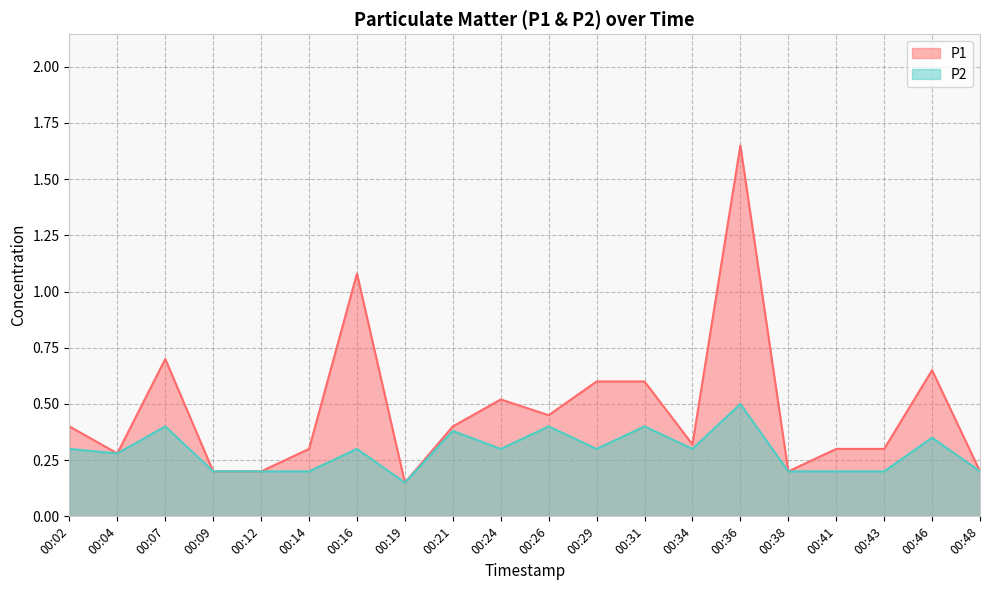

Which label corresponds to the largest value in the chart?

00:36